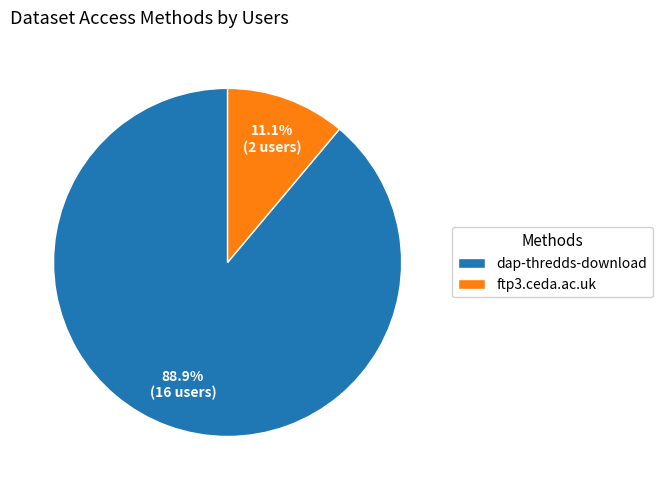

Rank the categories by value from highest to lowest.

dap-thredds-download, ftp3.ceda.ac.uk